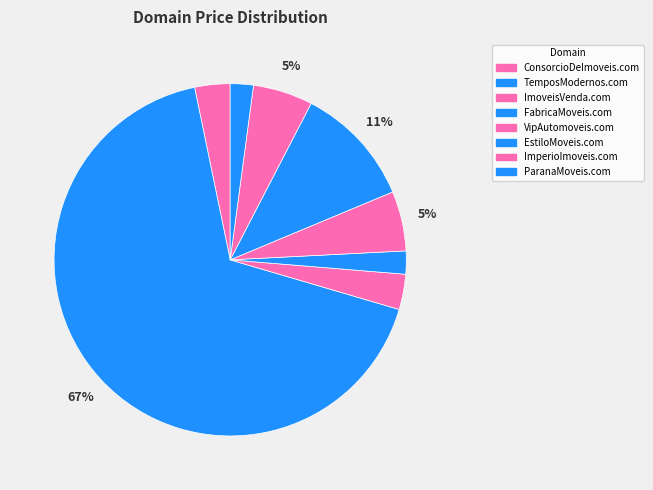

How many segments does this pie chart have?

8